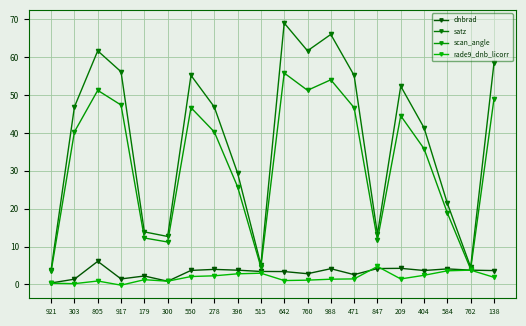

At which category does rade9_dnb_licorr reach its first local peak?

805